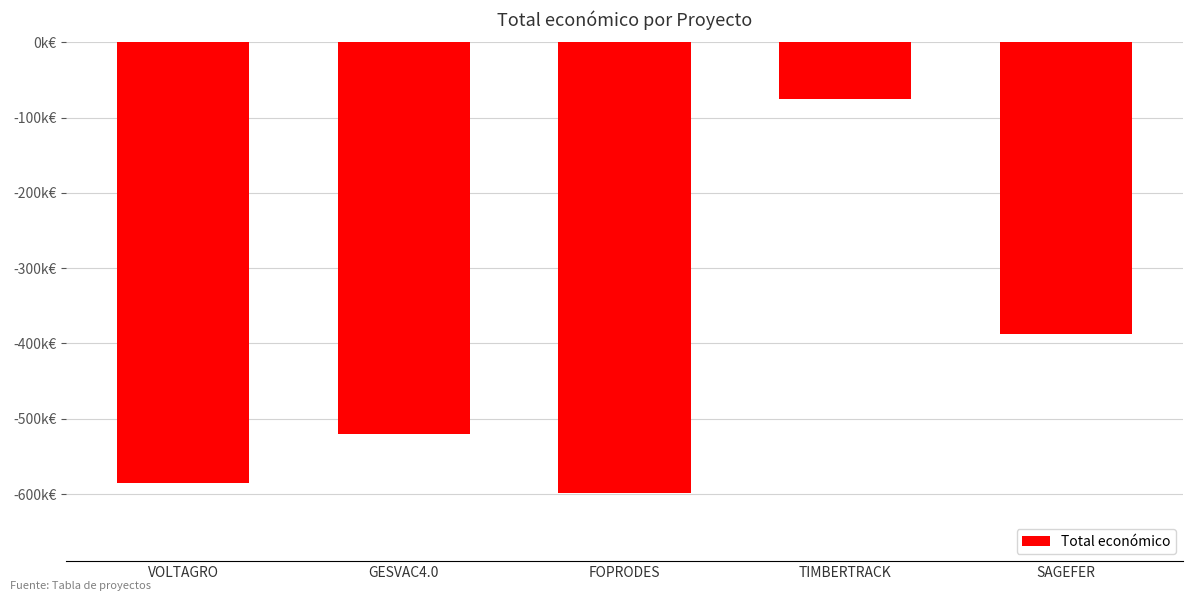

What is the approximate value at TIMBERTRACK, to the nearest 100?

-75600